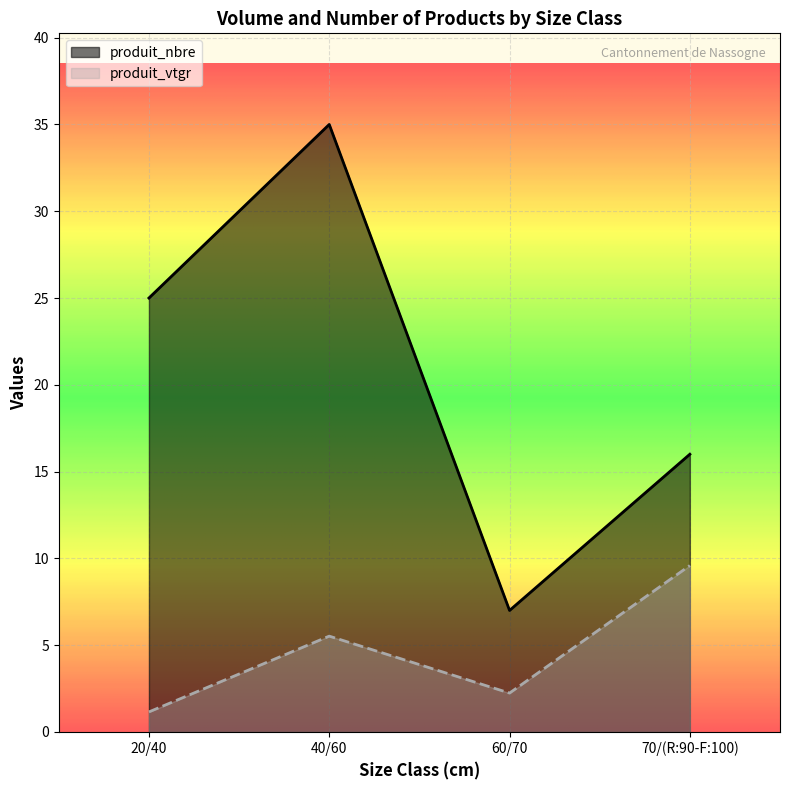

Which label corresponds to the smallest value in the chart?

20/40